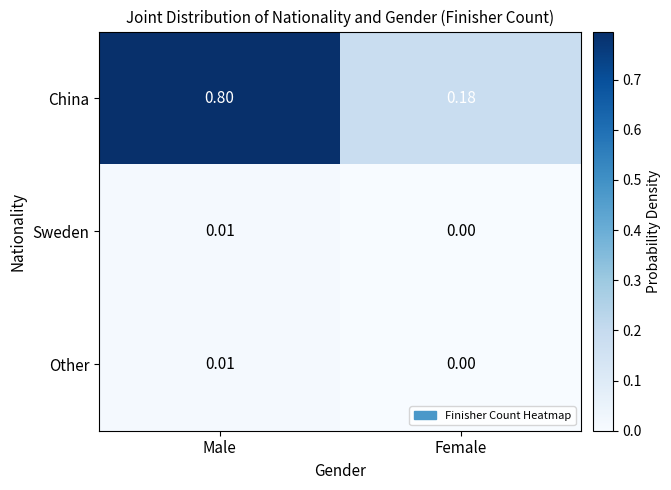

At which label is Sweden closest to 0?

Female